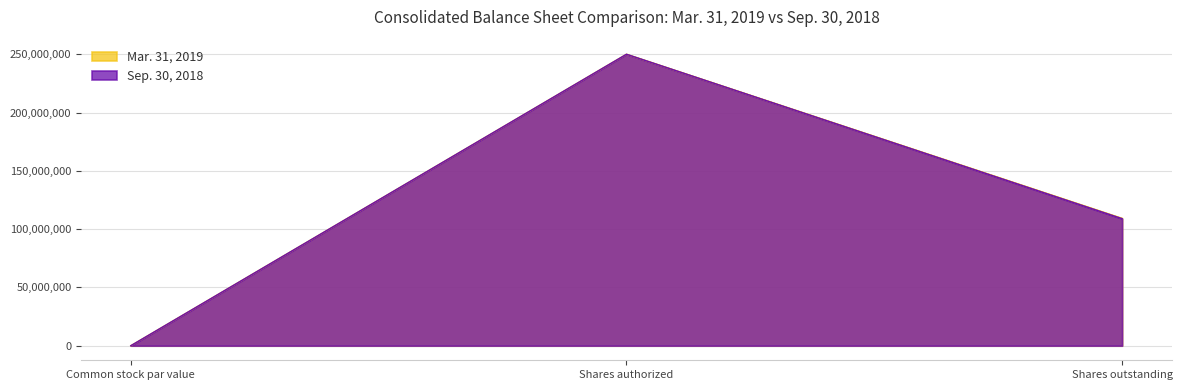

What is the value of the Mar. 31, 2019 point at the 2nd from the left?

250000000